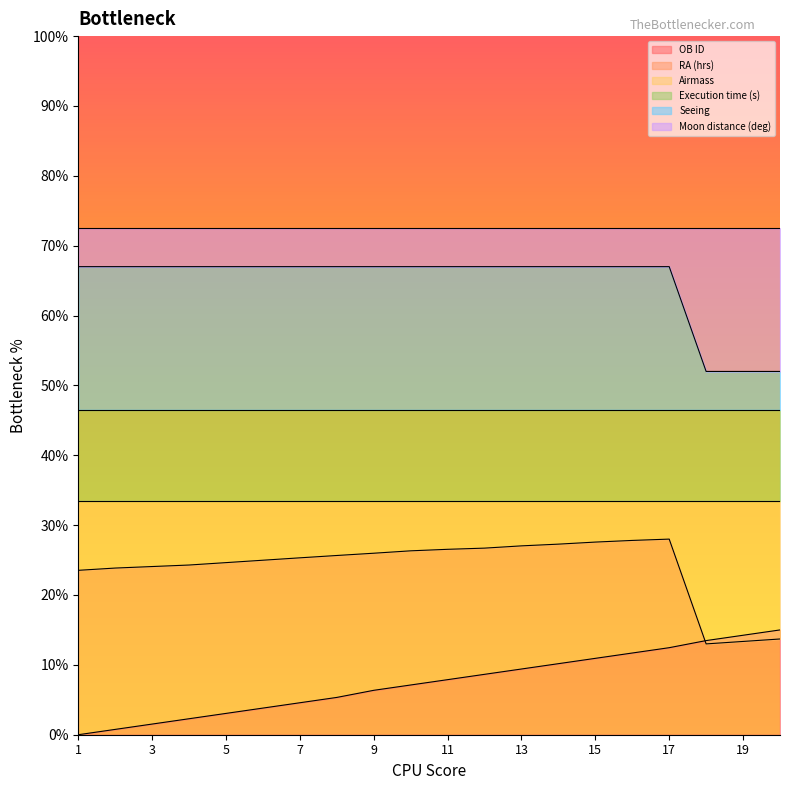

Count the RA (hrs) values in the range 0 to 1.

20